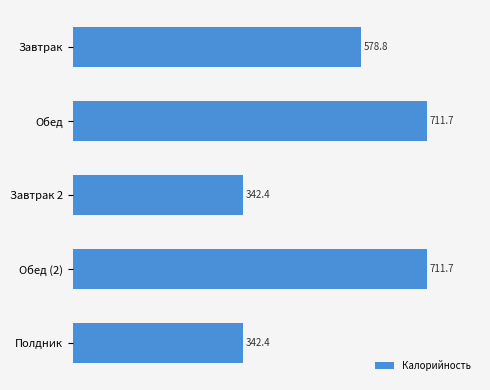

At which label is the value closest to 527?

Завтрак